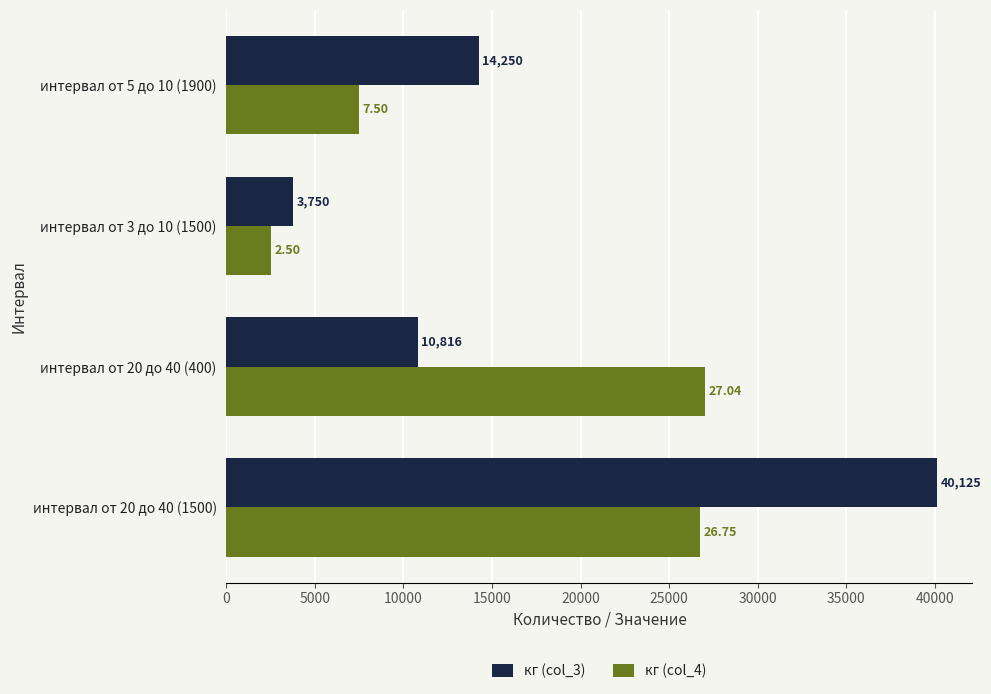

Rank the categories by кг (col_3) value from lowest to highest.

интервал от 3 до 10 (1500), интервал от 20 до 40 (400), интервал от 5 до 10 (1900), интервал от 20 до 40 (1500)